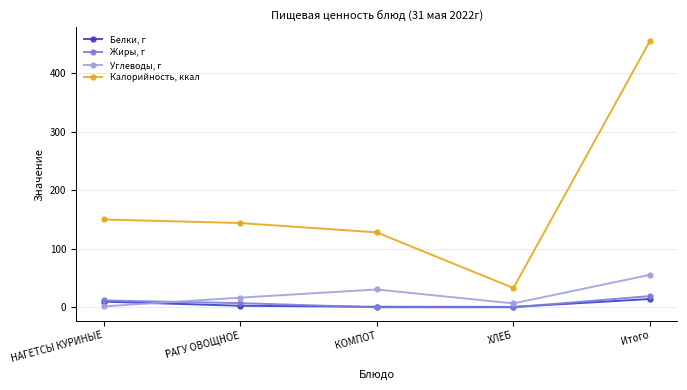

What is the difference between the maximum and minimum values in the Белки, г series?

13.6